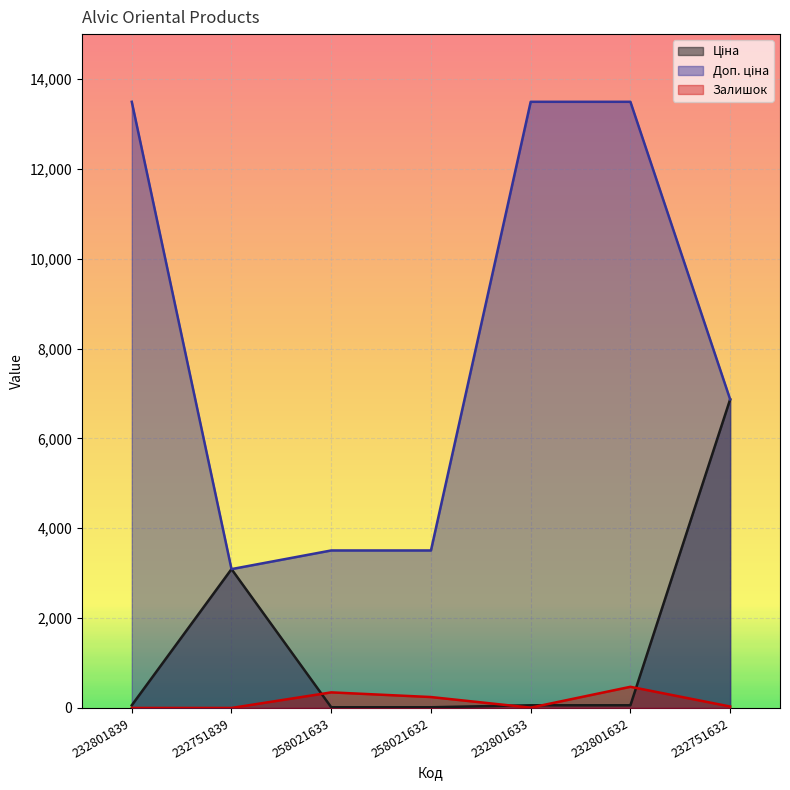

Which series changed the most between 232801632 and 232751632?

Ціна